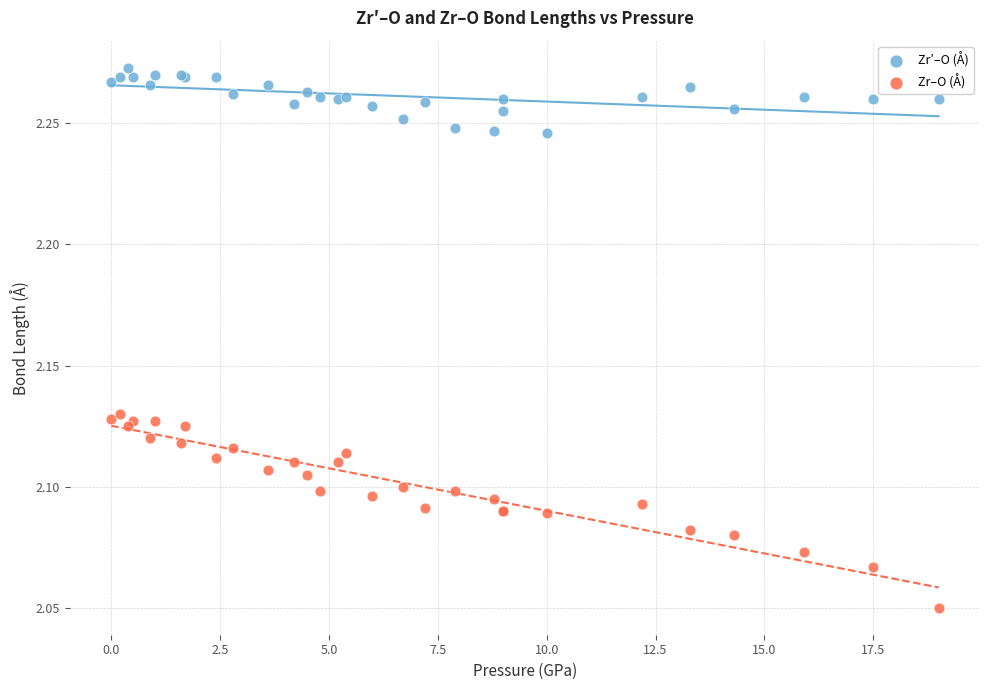

What is the X range (max minus min) for the scatter plot?

19.0